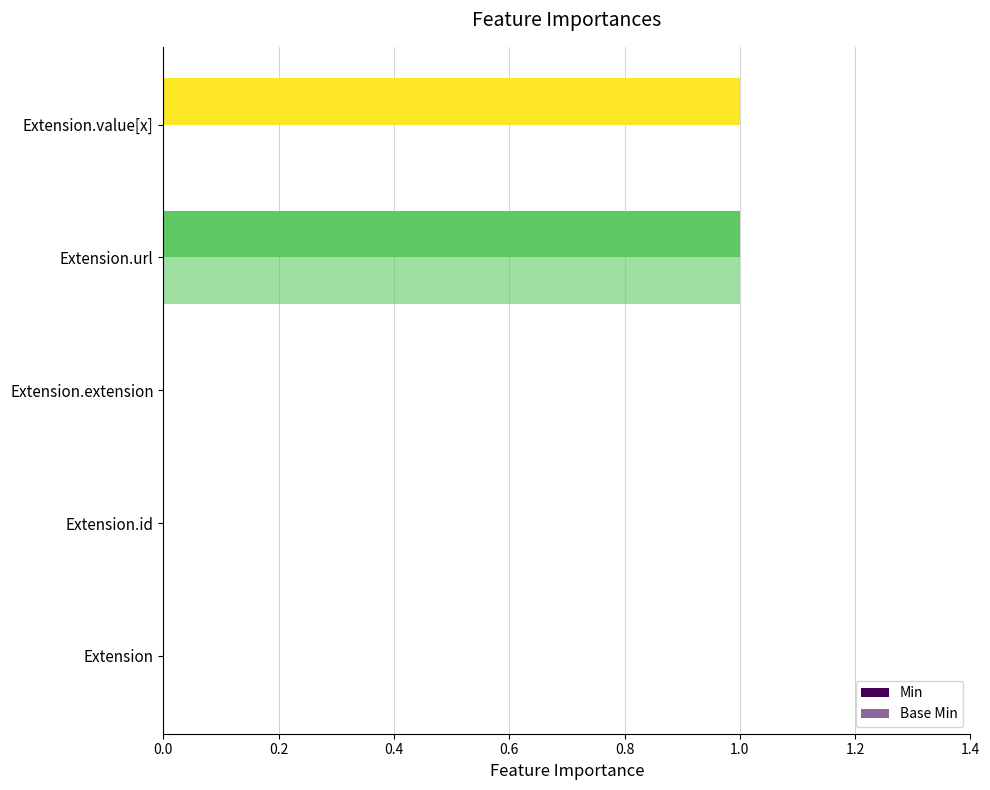

How many distinct data groups are displayed?

2